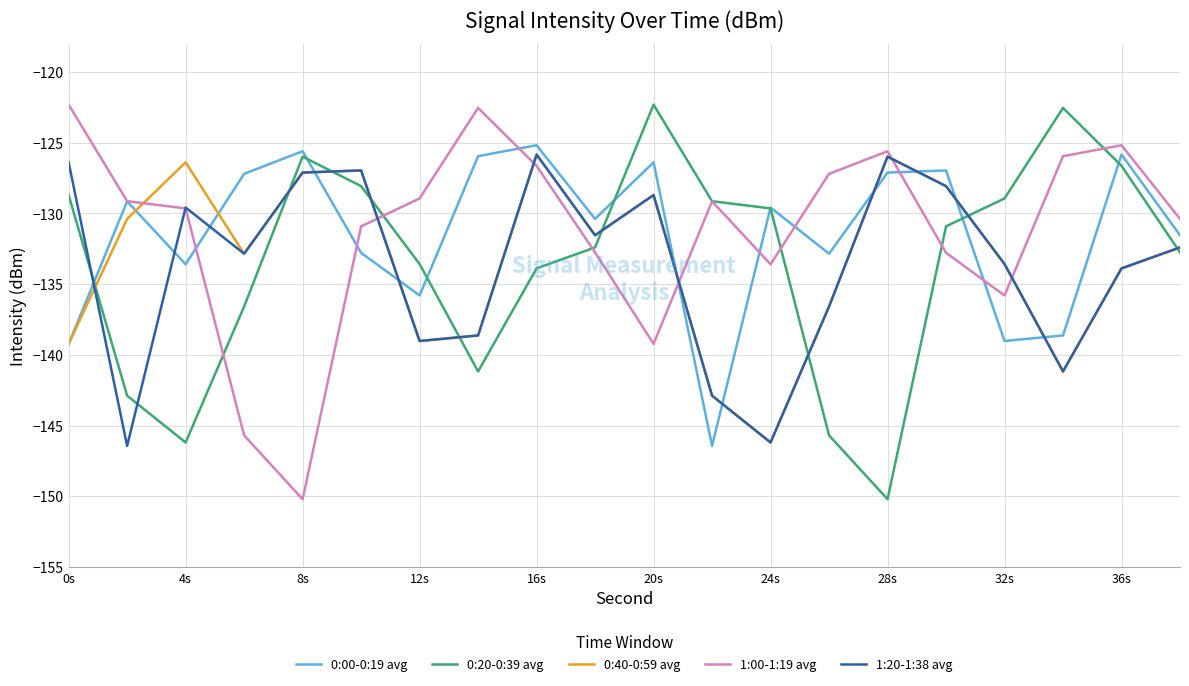

Does the chart display data point markers on the line(s)?

No